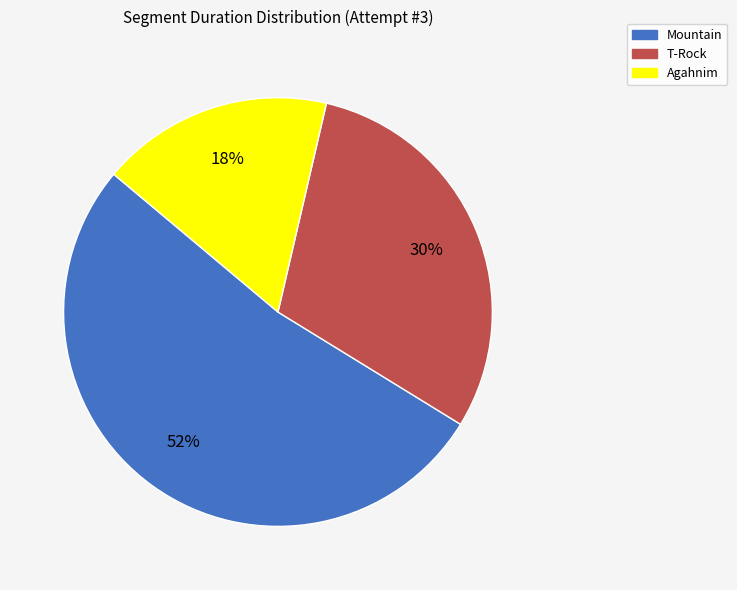

Do Agahnim and T-Rock together represent more than half of the pie?

No